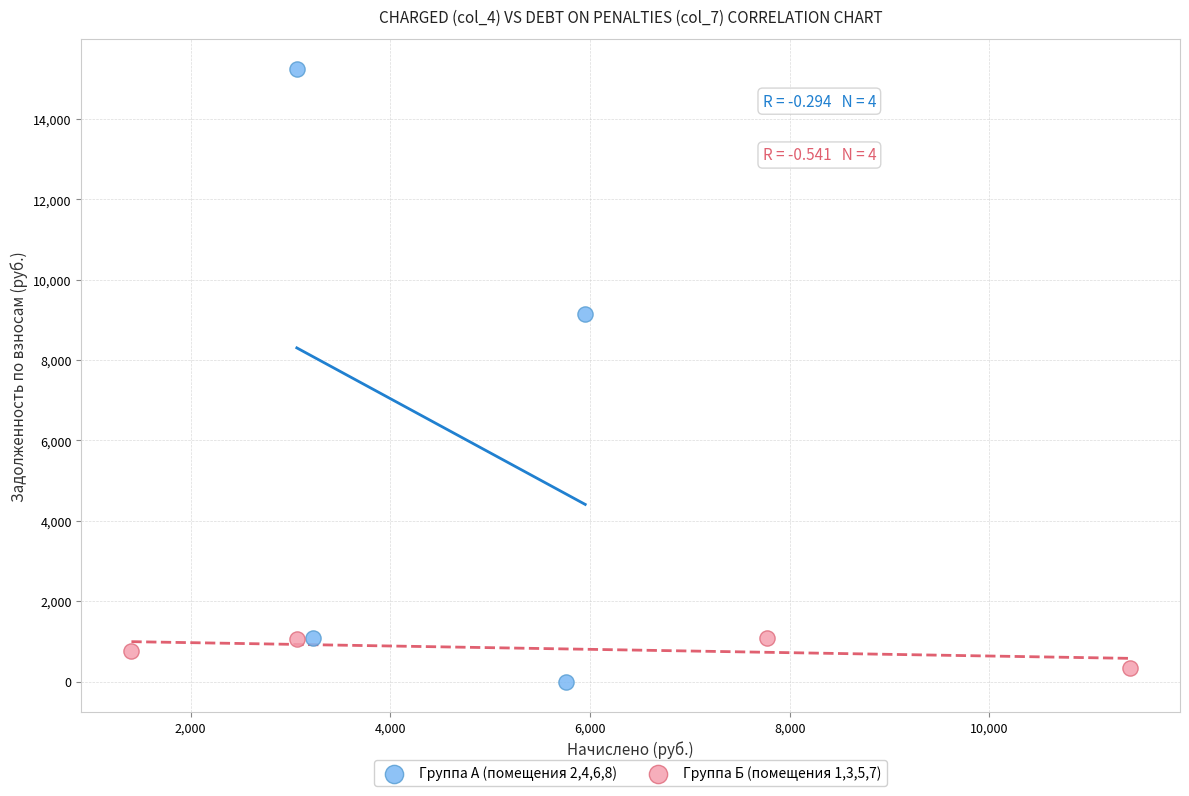

Which series has the widest spread of Y values?

Группа А (помещения 2,4,6,8)